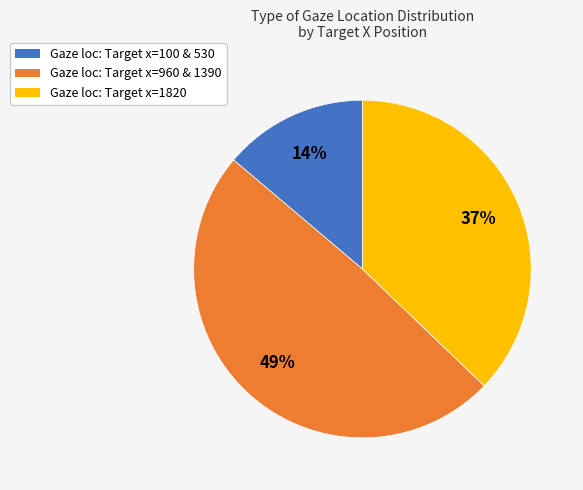

To the nearest percent, what is the average slice percentage?

33%